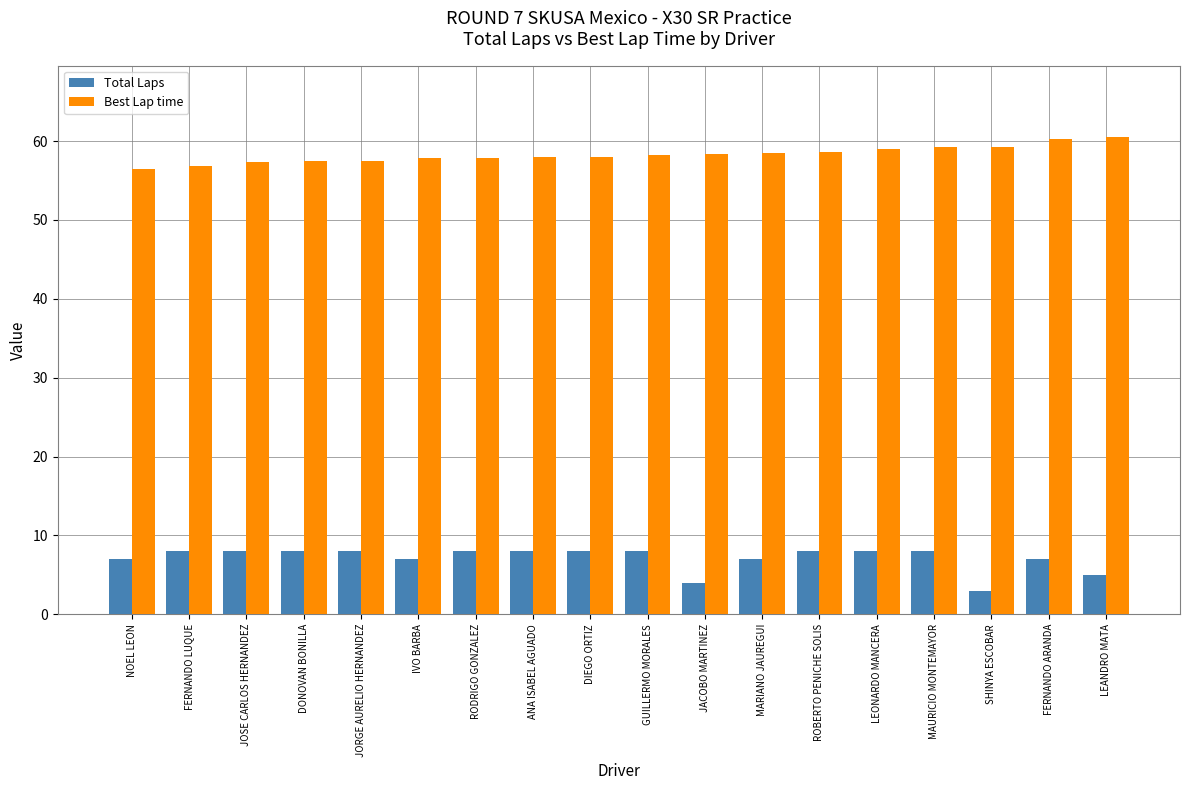

The value of Total Laps at ROBERTO PENICHE SOLIS is 8.0. True or false?

True